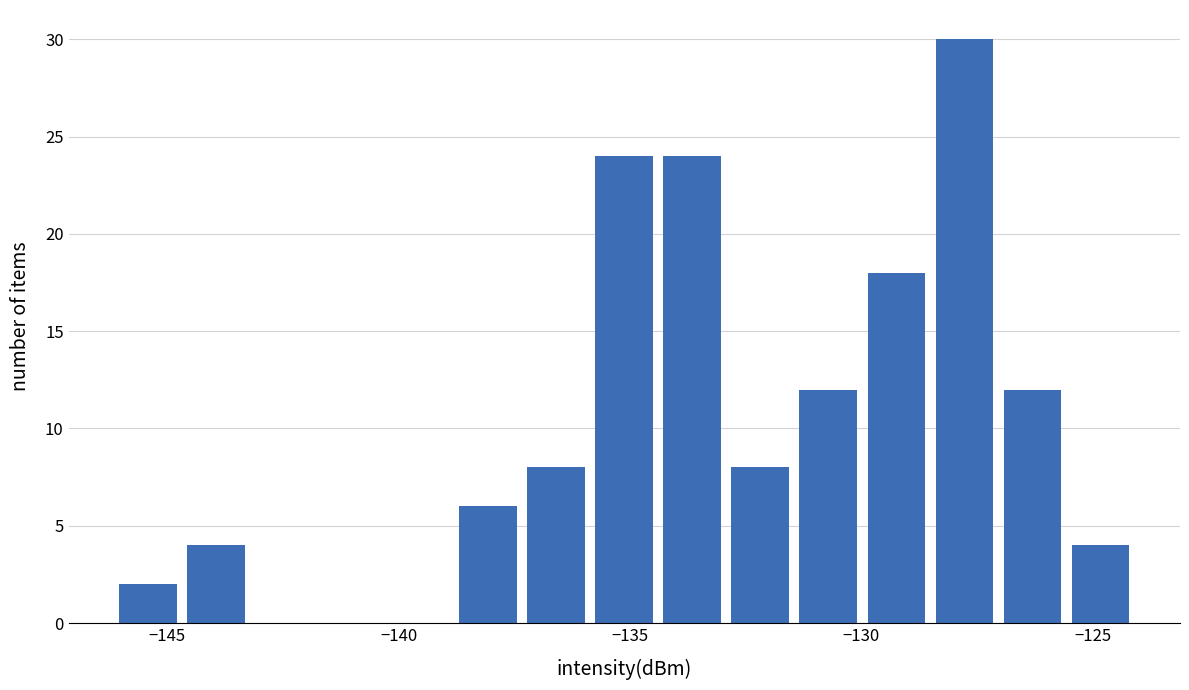

Read against the x-axis, roughly where is the centre of the tallest bar?

-128.0